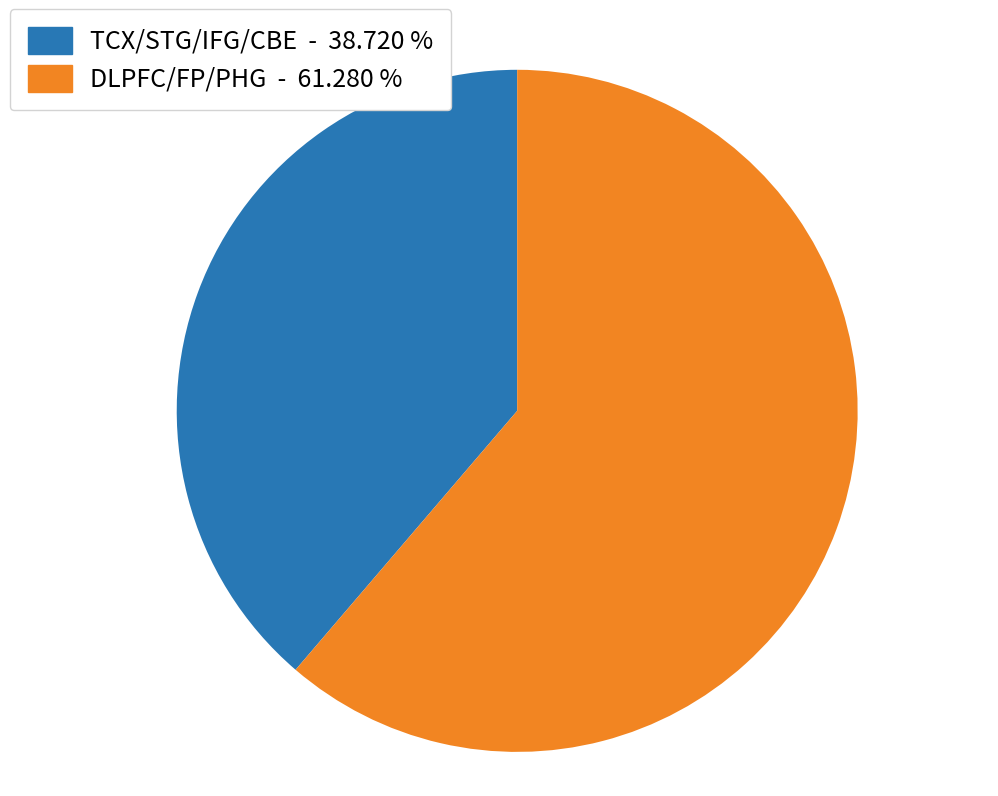

Is there a majority slice in this chart?

Yes